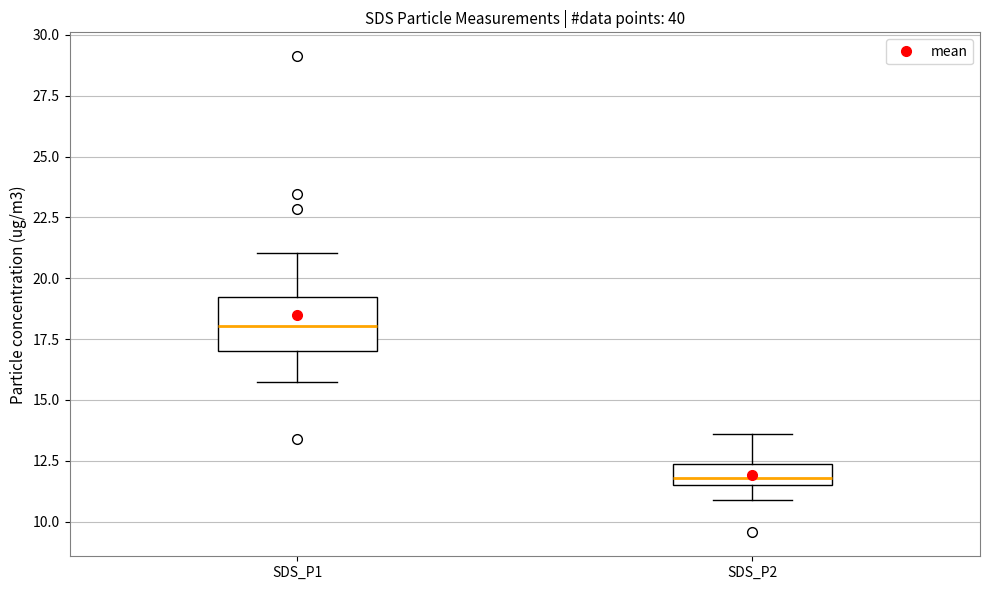

Reading left to right, transcribe this box plot: for each box, give where its median line is, the range the box spans, and where its two whiskers end, as read against the y-axis. The values are not printed on the chart, so give them approximately, as read against the axis.

SDS_P1: median 18.0, box 17.0 to 19.0, whiskers 15.5 to 21.0
SDS_P2: median 12.0, box 11.5 to 12.5, whiskers 11.0 to 13.5